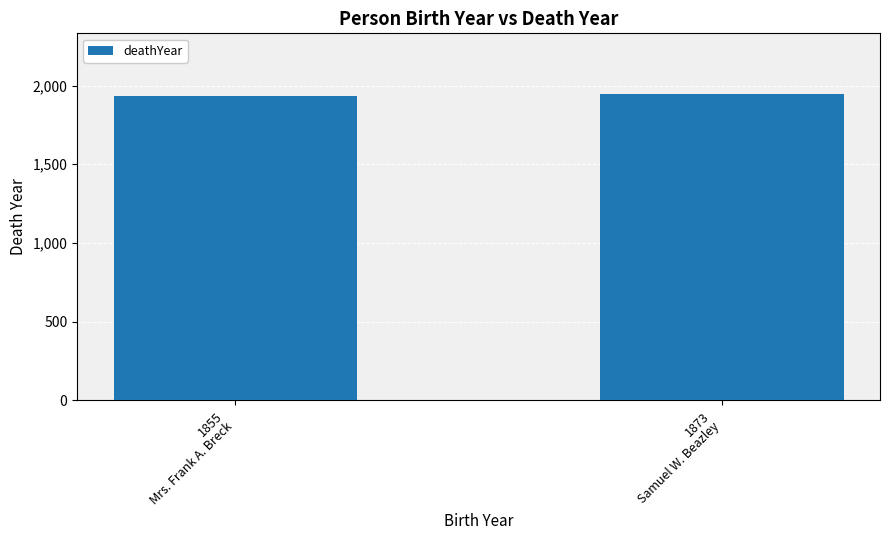

The value at 1855
Mrs. Frank A. Breck is 1934. True or false?

True